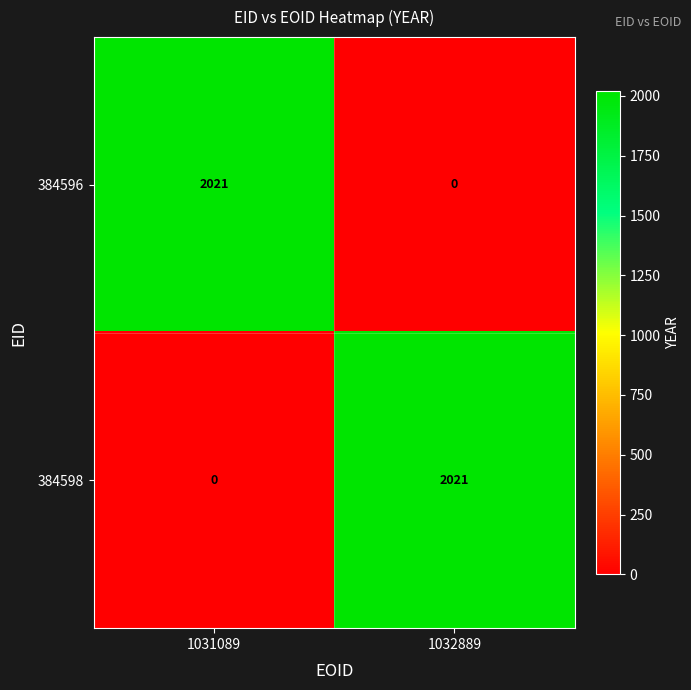

Rank the categories by 384596 value from lowest to highest.

1032889, 1031089